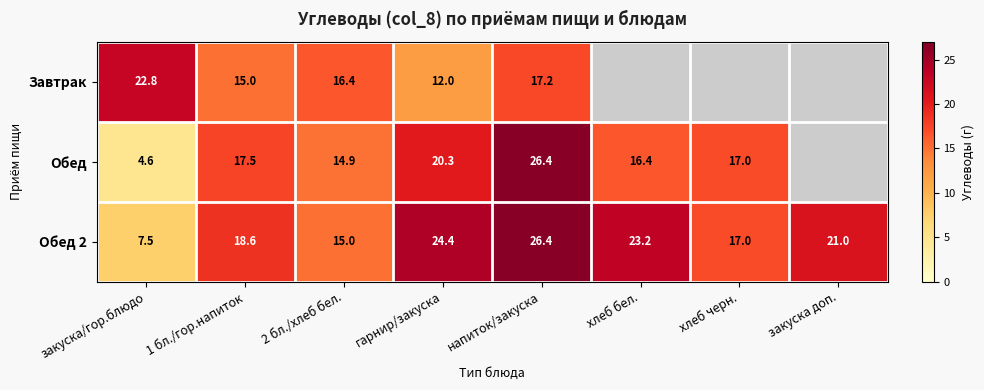

What is the difference between the Обед values at напиток/закуска and 2 бл./хлеб бел.?

11.5